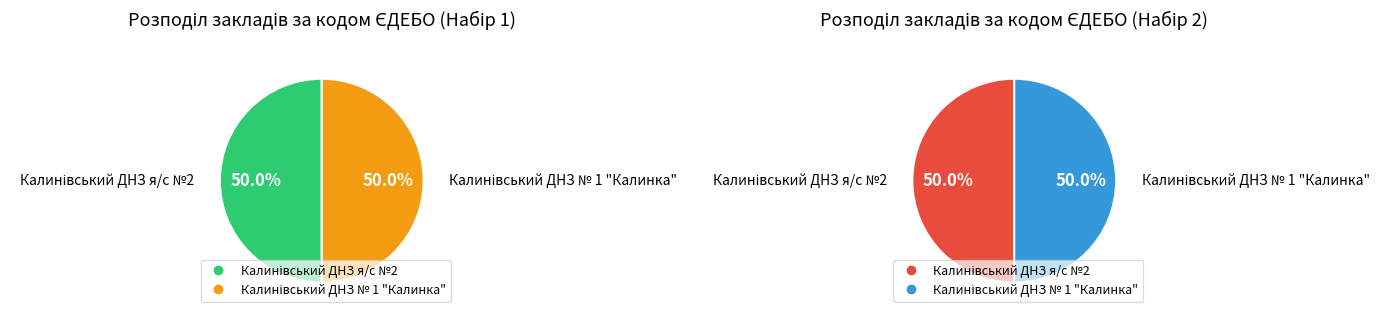

Between Калинівський ДНЗ № 1 "Калинка" and Калинівський ДНЗ я/с №2, which is larger?

Калинівський ДНЗ я/с №2